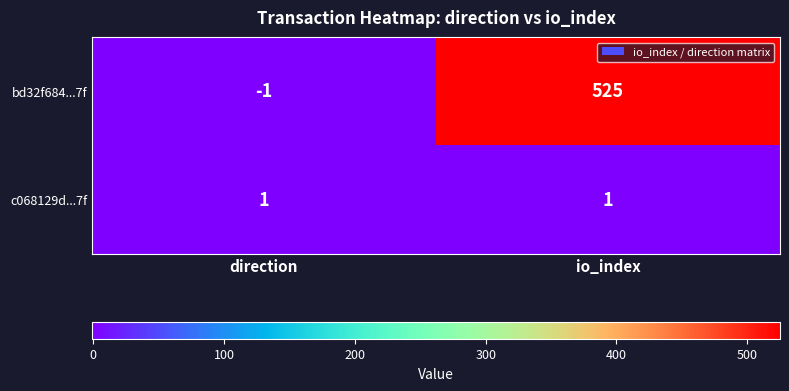

Which series has the largest range (max minus min)?

bd32f684...7f